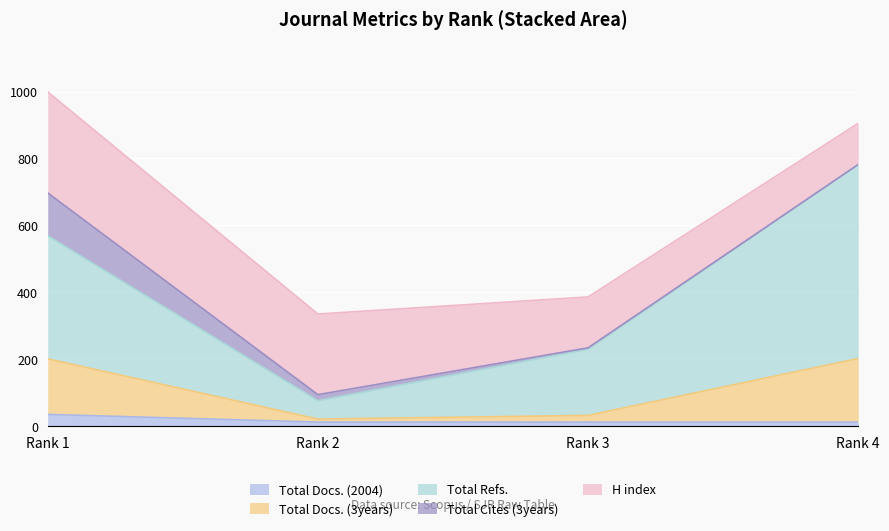

At which label does Total Docs. (2004) reach its peak?

Rank 1